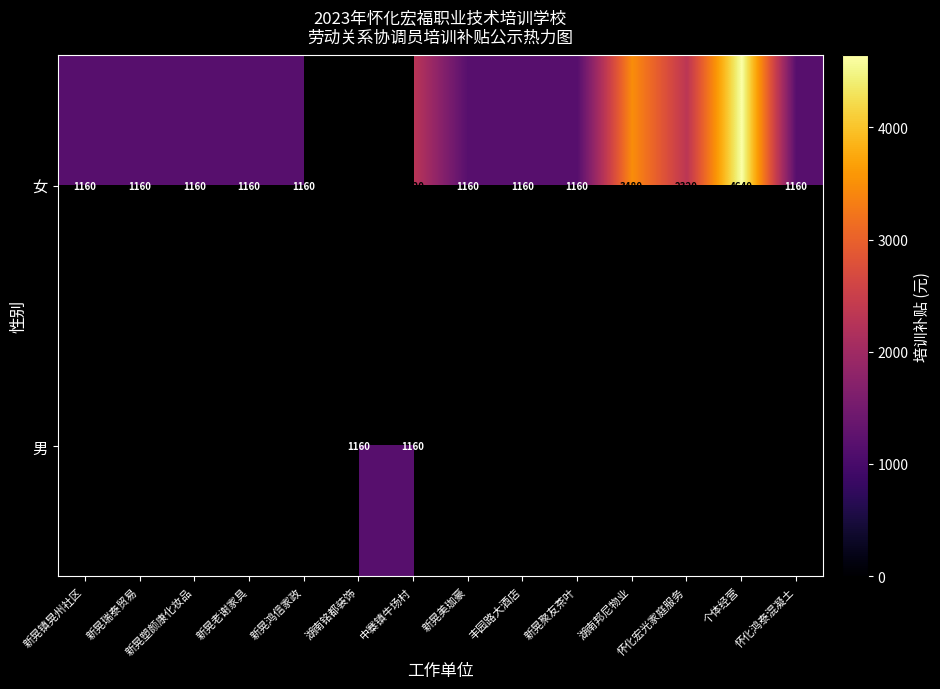

Rank the series at 中寨镇牛场村 from highest to lowest value.

女, 男